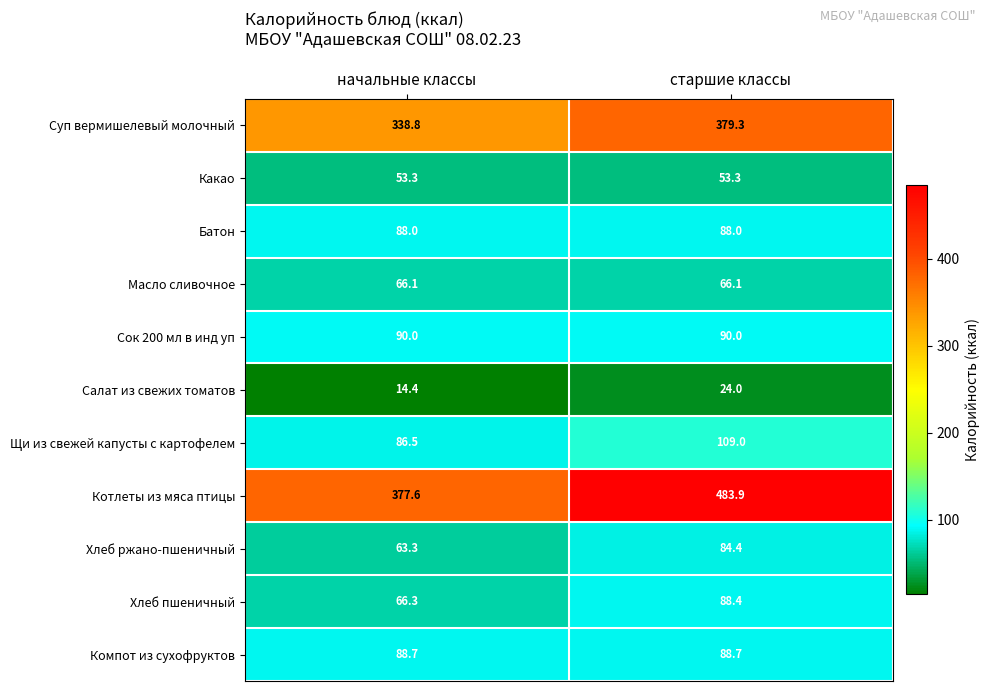

At how many categories does at least one series exceed 25?

2